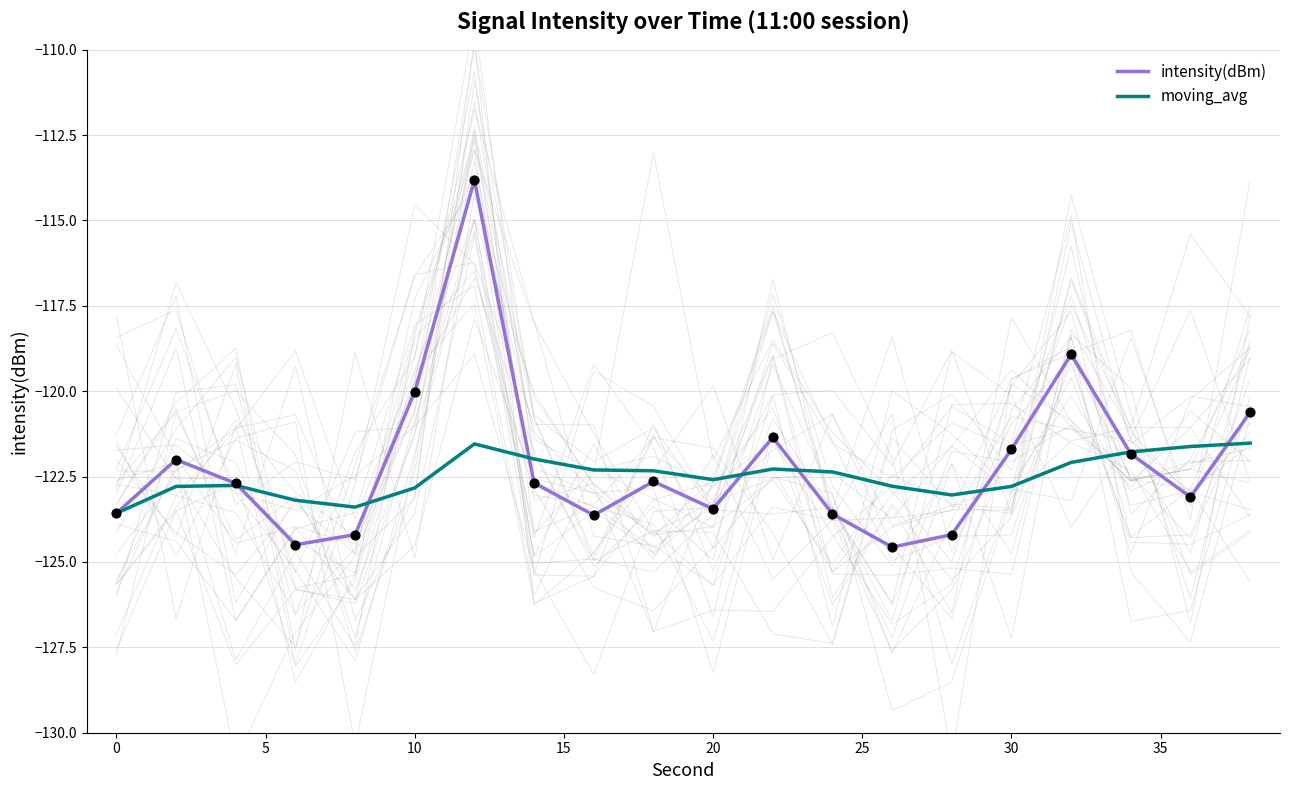

Which series contains the lowest Y value?

intensity(dBm)